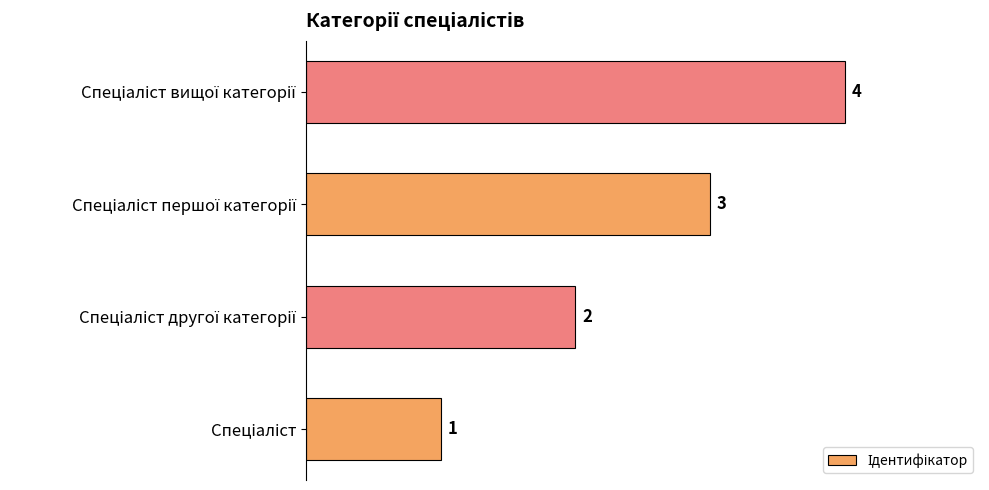

What is the greatest value displayed?

4